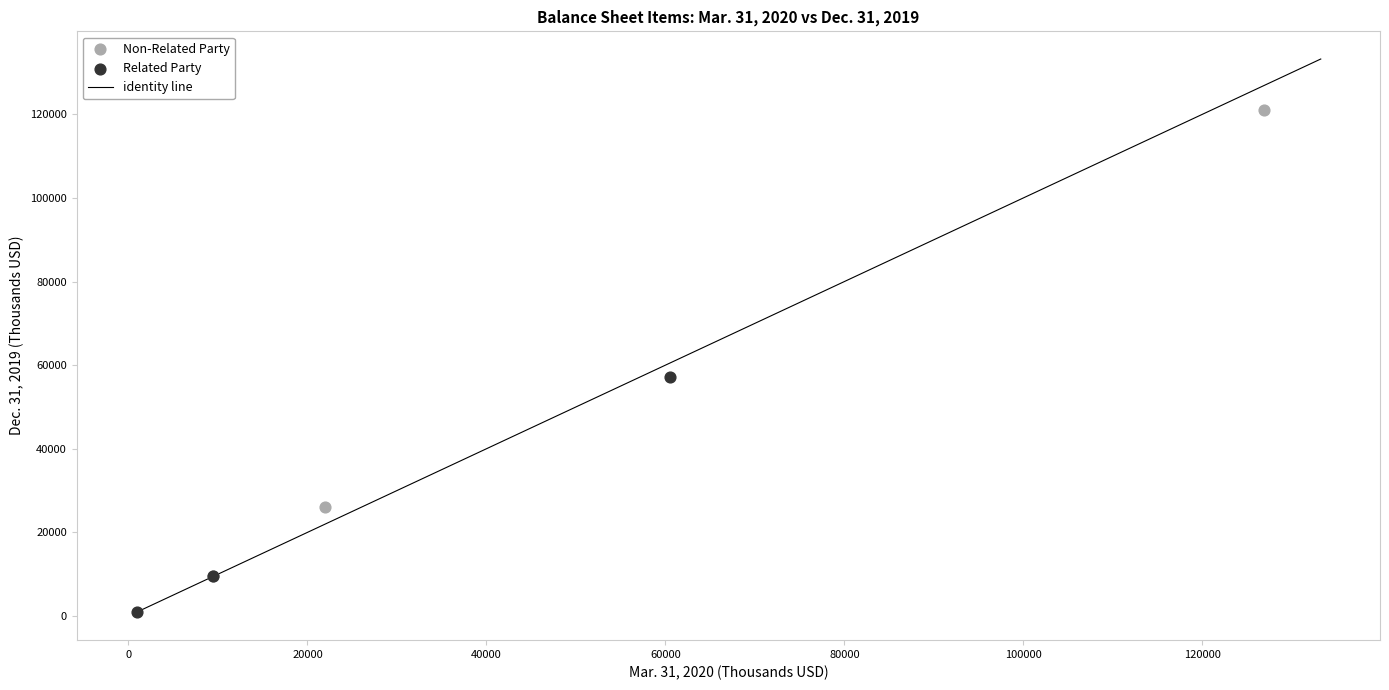

Which series contains the lowest Y value?

Related Party